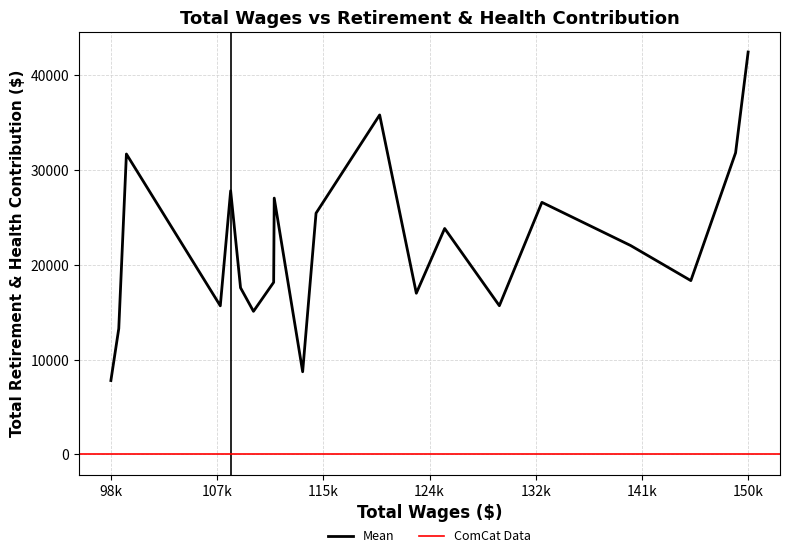

What is the difference between the values at 17 and 5?

15994